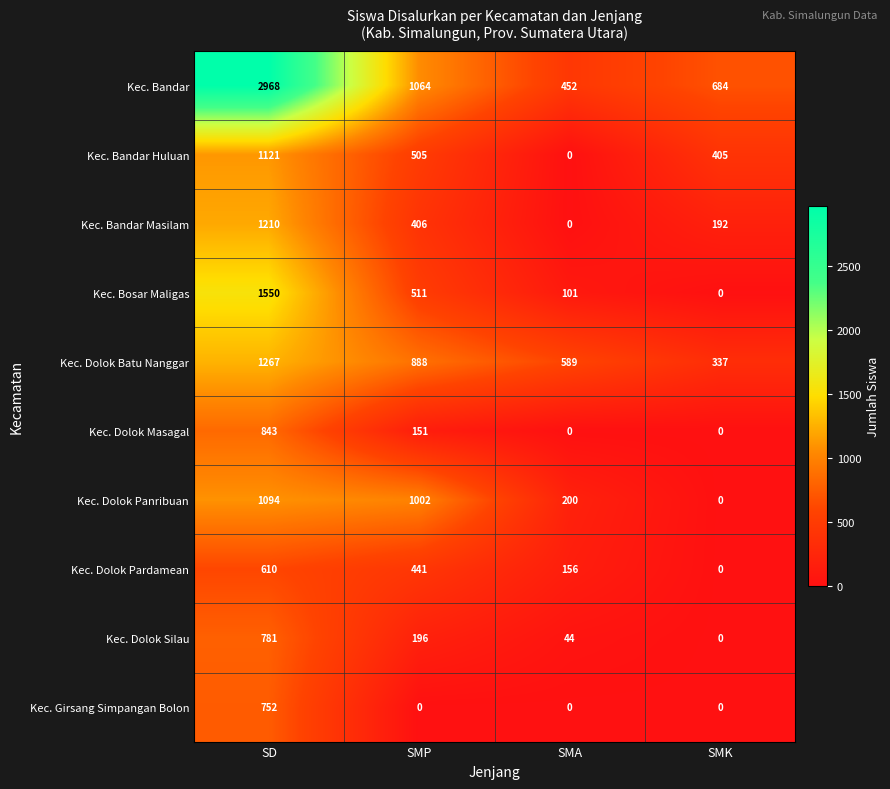

What value does the Kec. Bandar series have at SMA?

452